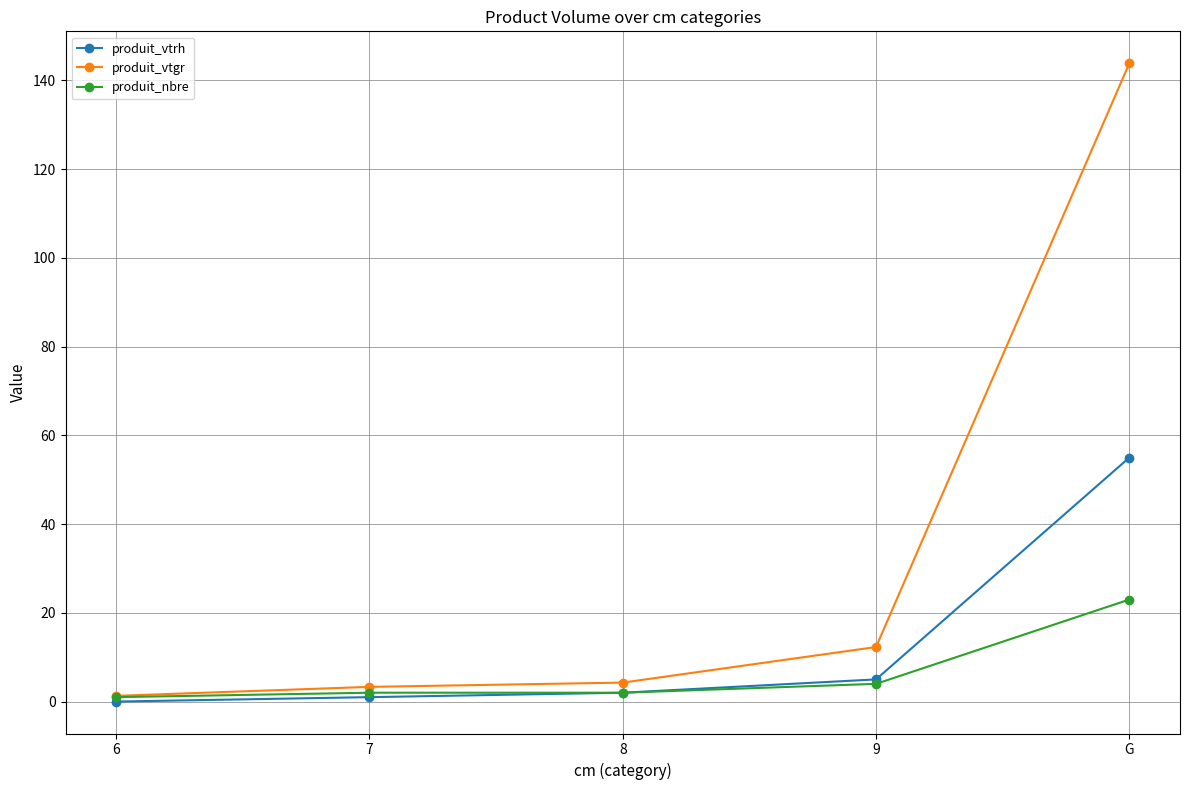

At G, list the series in order from smallest to largest.

produit_nbre, produit_vtrh, produit_vtgr